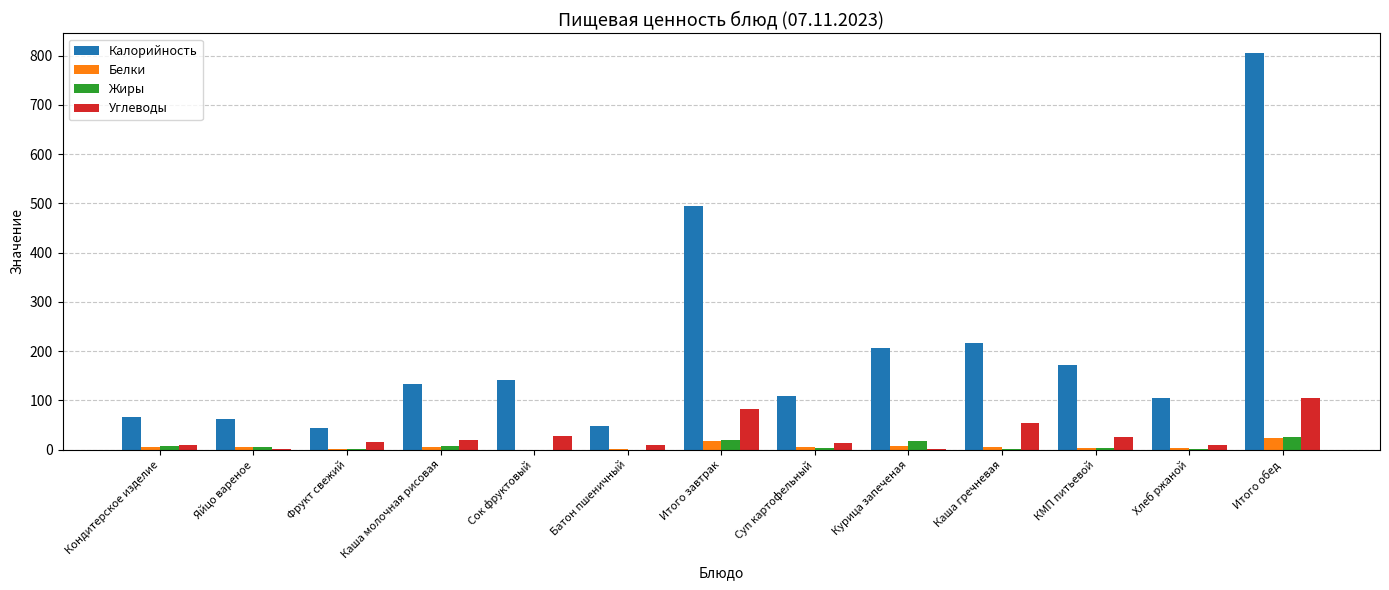

At which category is the sum across all series the highest?

Итого обед